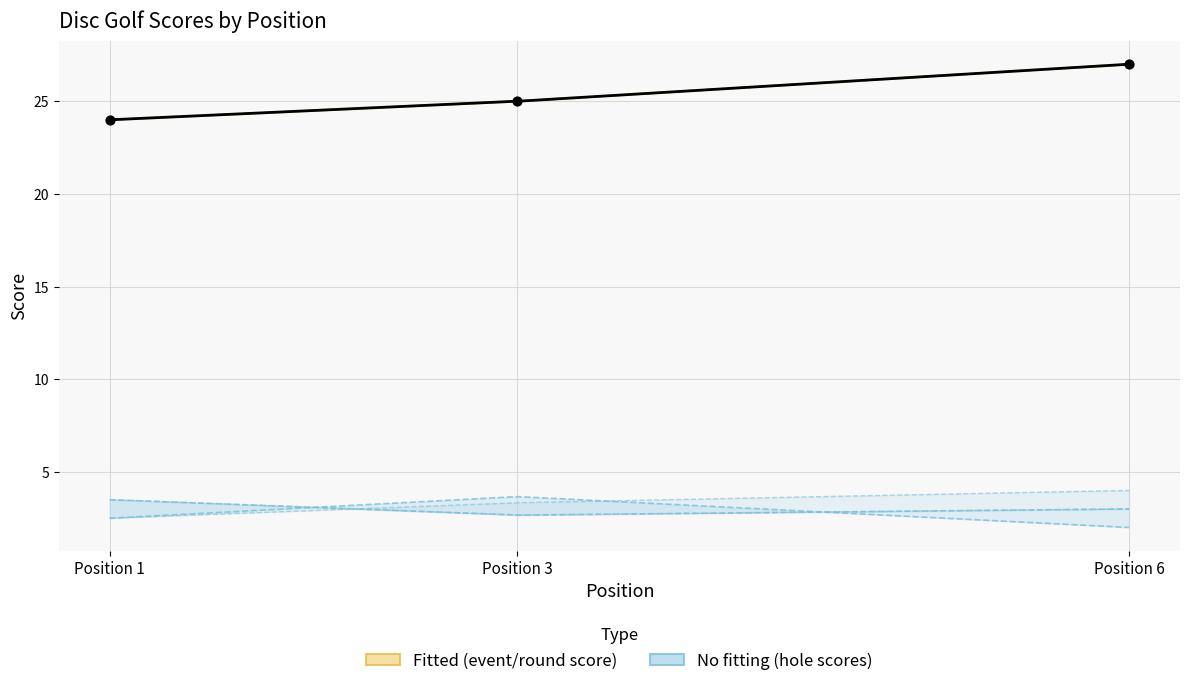

Which series contains the lowest Y value?

hole_2